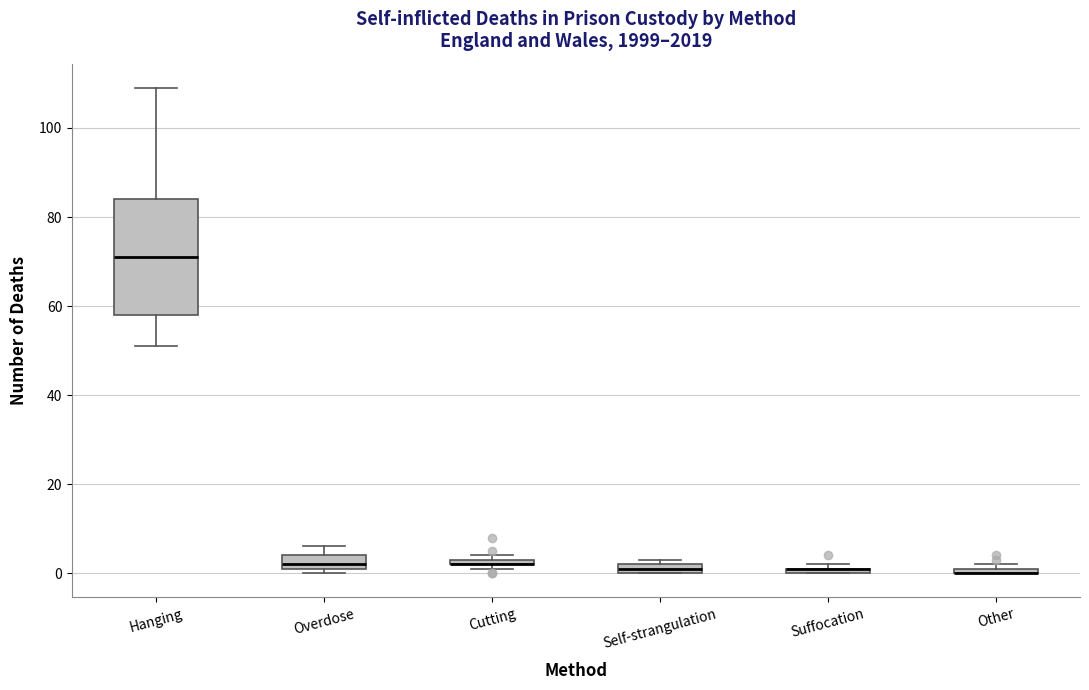

Where is the lower edge of the box for Hanging on the y-axis? The values are not printed on the chart, so give them approximately, as read against the axis.

58